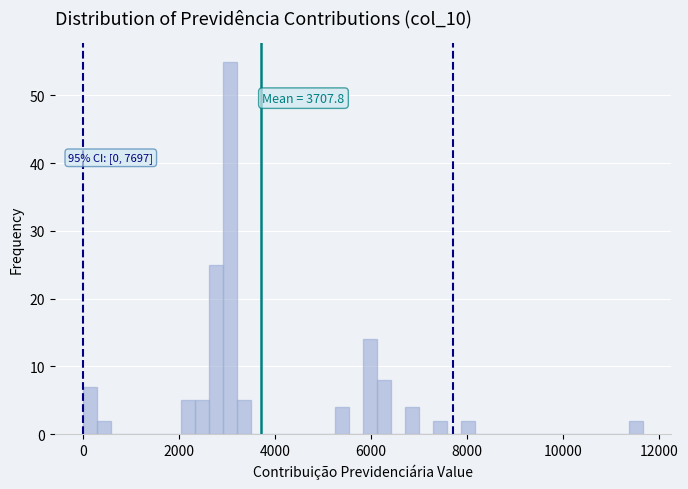

Around what value on the x-axis is the tallest bar? Give the approximate position of its centre, as read against the axis.

3000